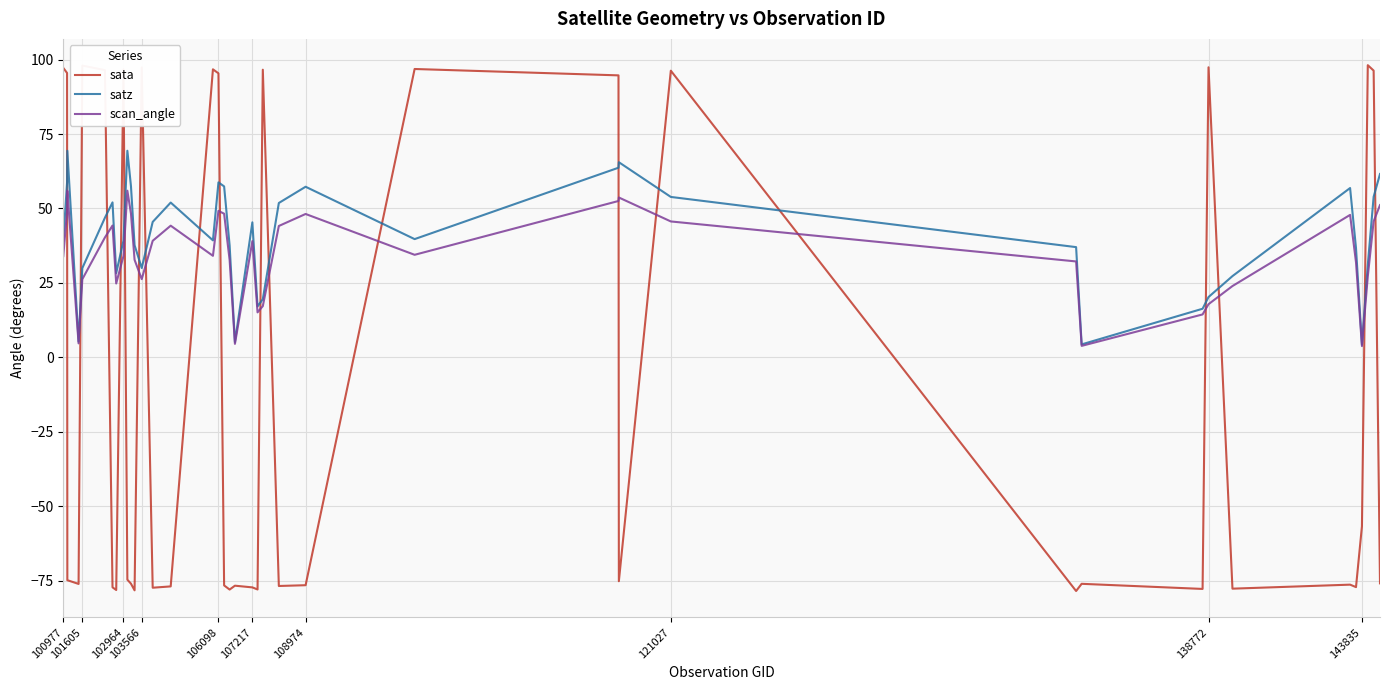

How many lines are shown in the chart?

3